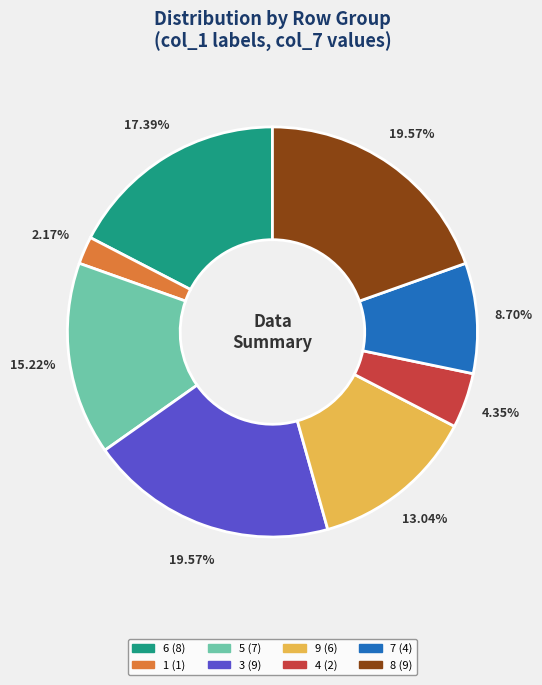

Which category has the smallest portion of the pie?

1